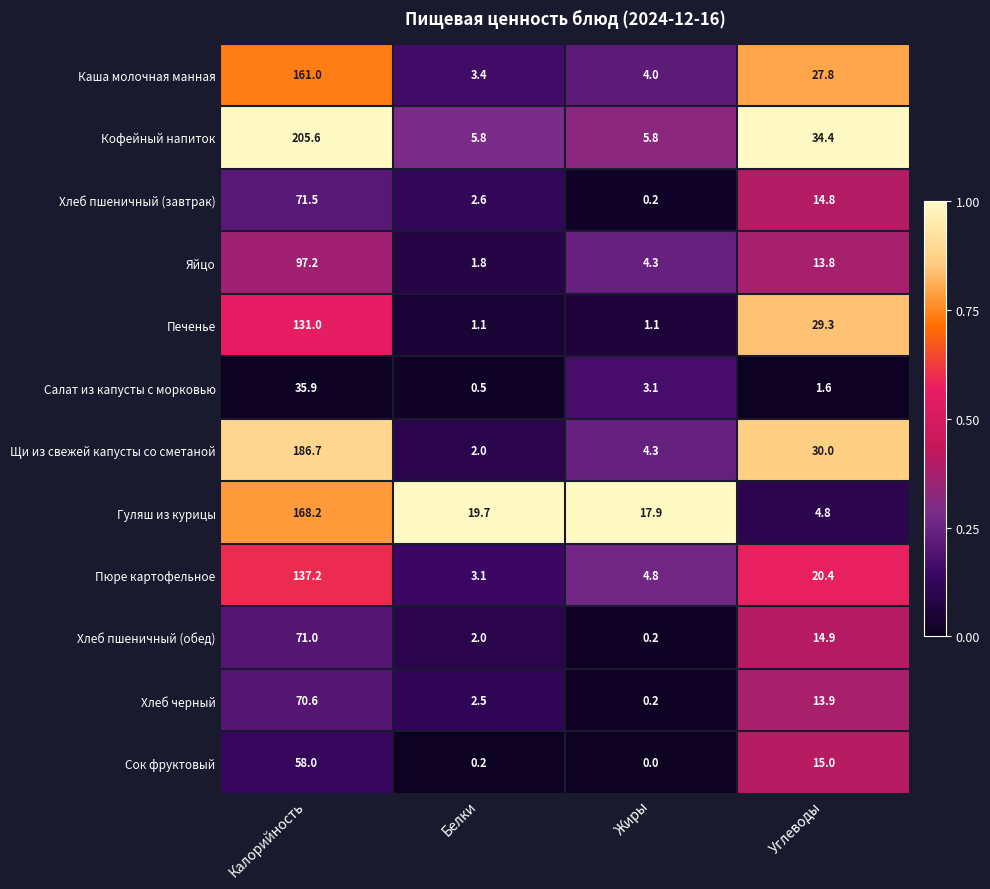

What is the spread (max minus min) of values at Жиры?

17.9